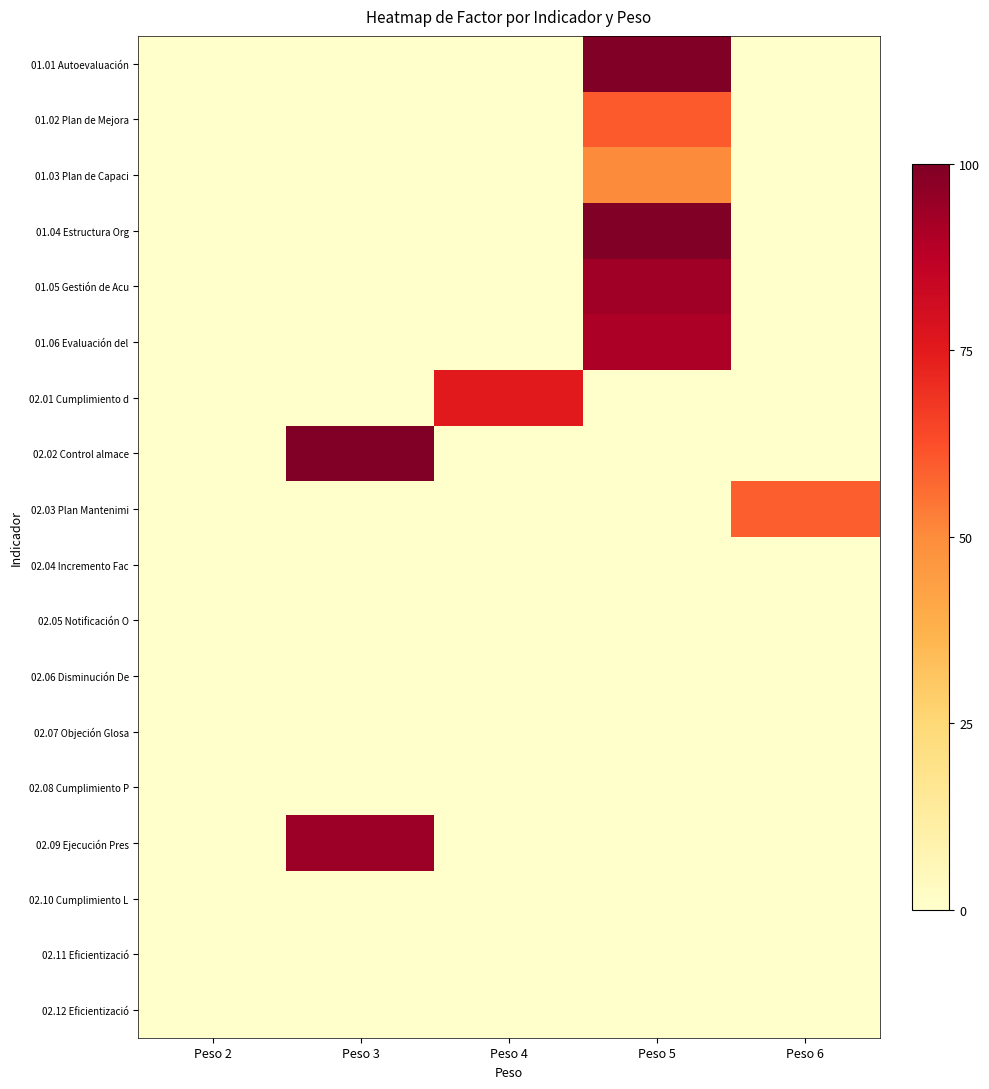

How many series are shown in this chart?

18